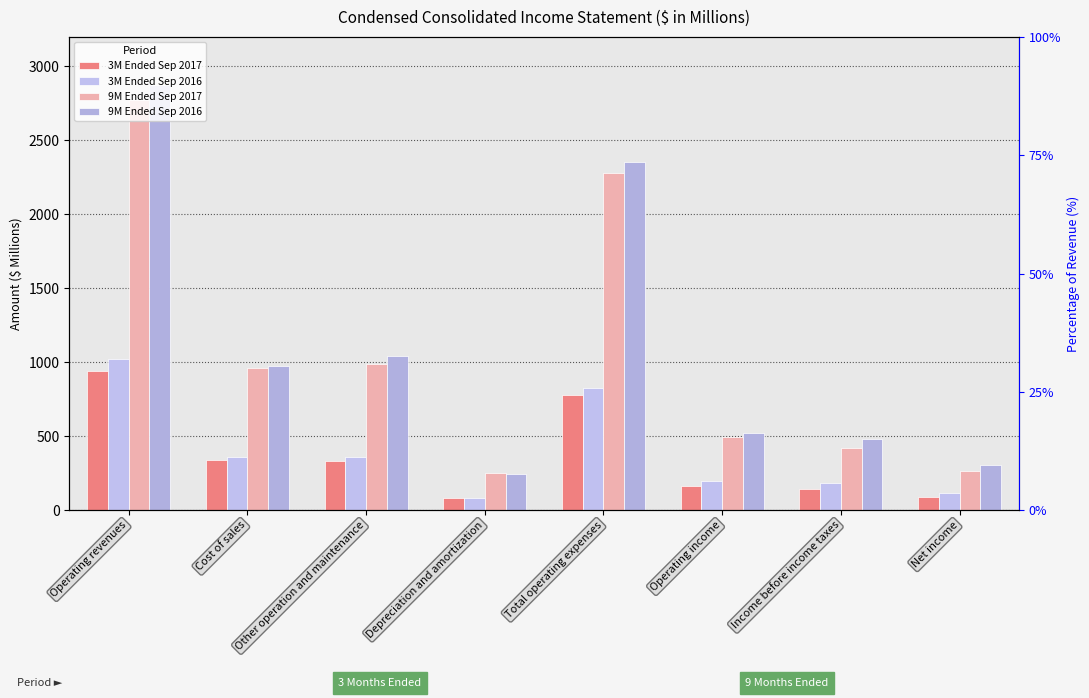

What value does the 3M Ended Sep 2017 series have at Net income?

89.7